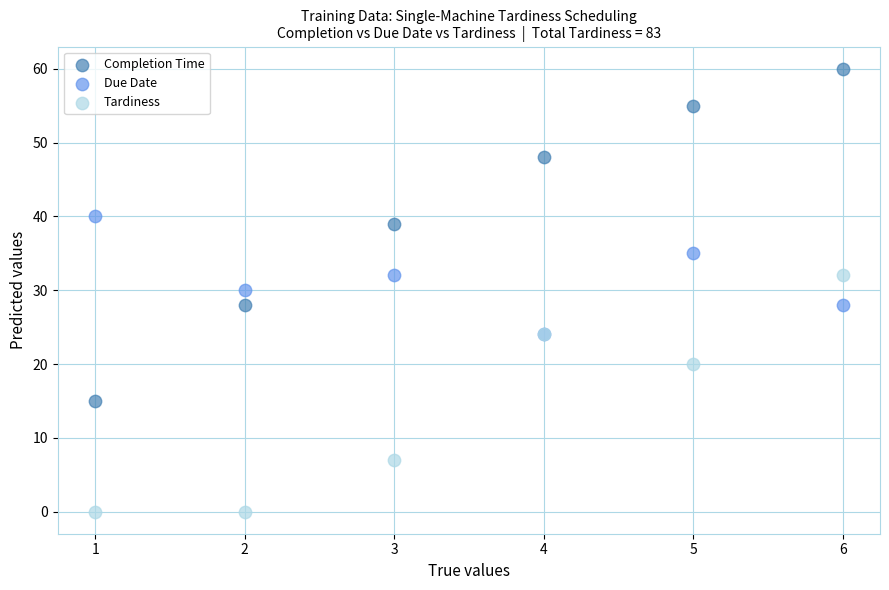

In the Tardiness series, what Y value is closest to 16?

20